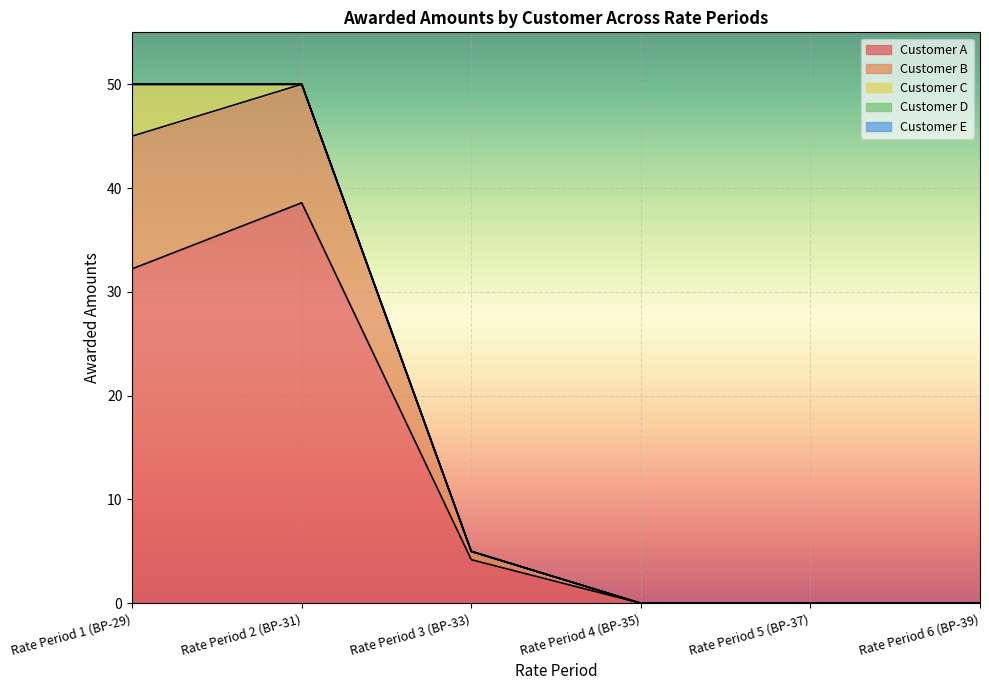

How many lines are shown in the chart?

5